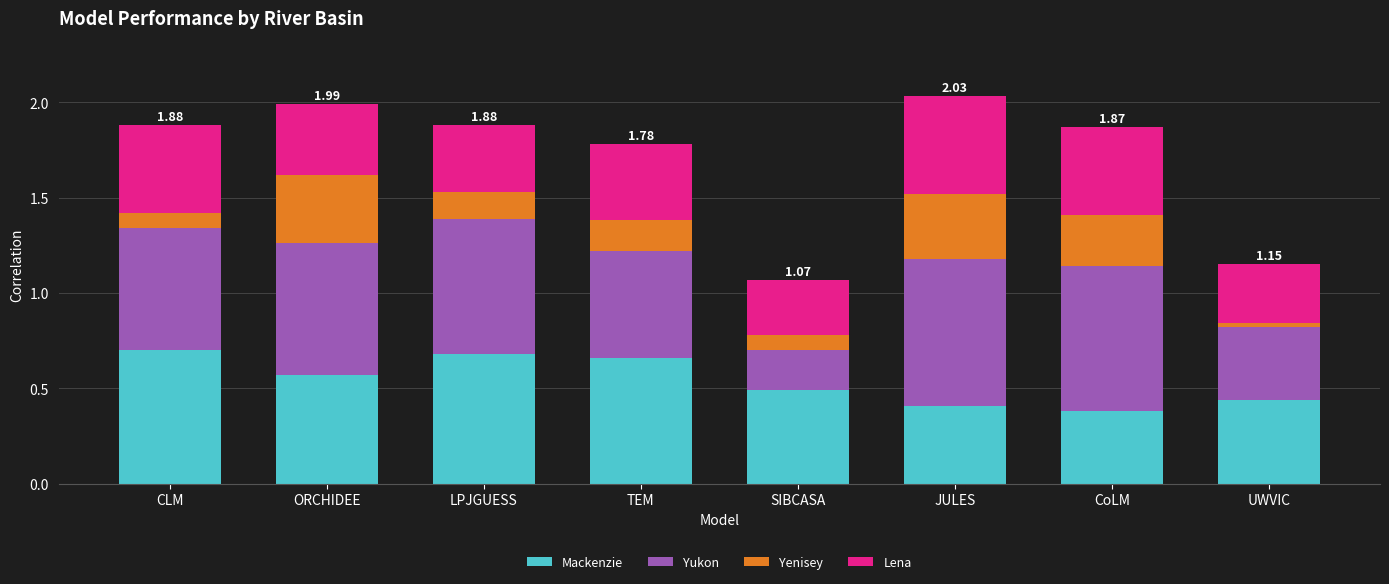

What is the sum of all Mackenzie values?

4.3